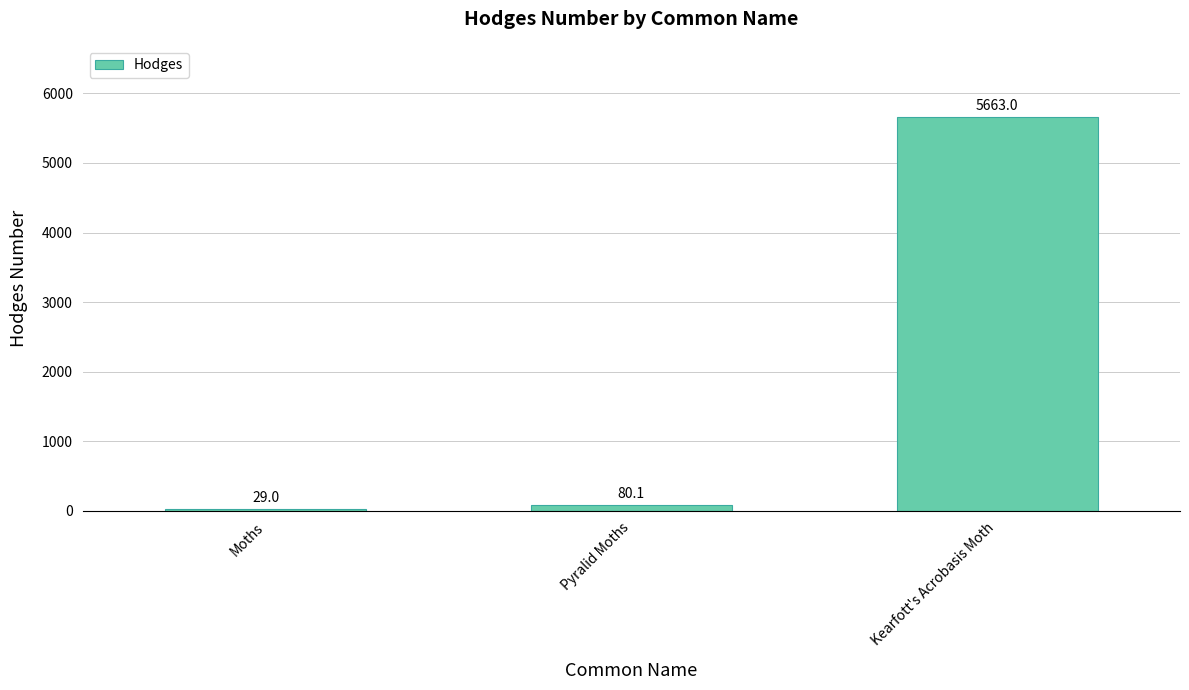

Is it true that the value at Kearfott's Acrobasis Moth is 8334.1?

False